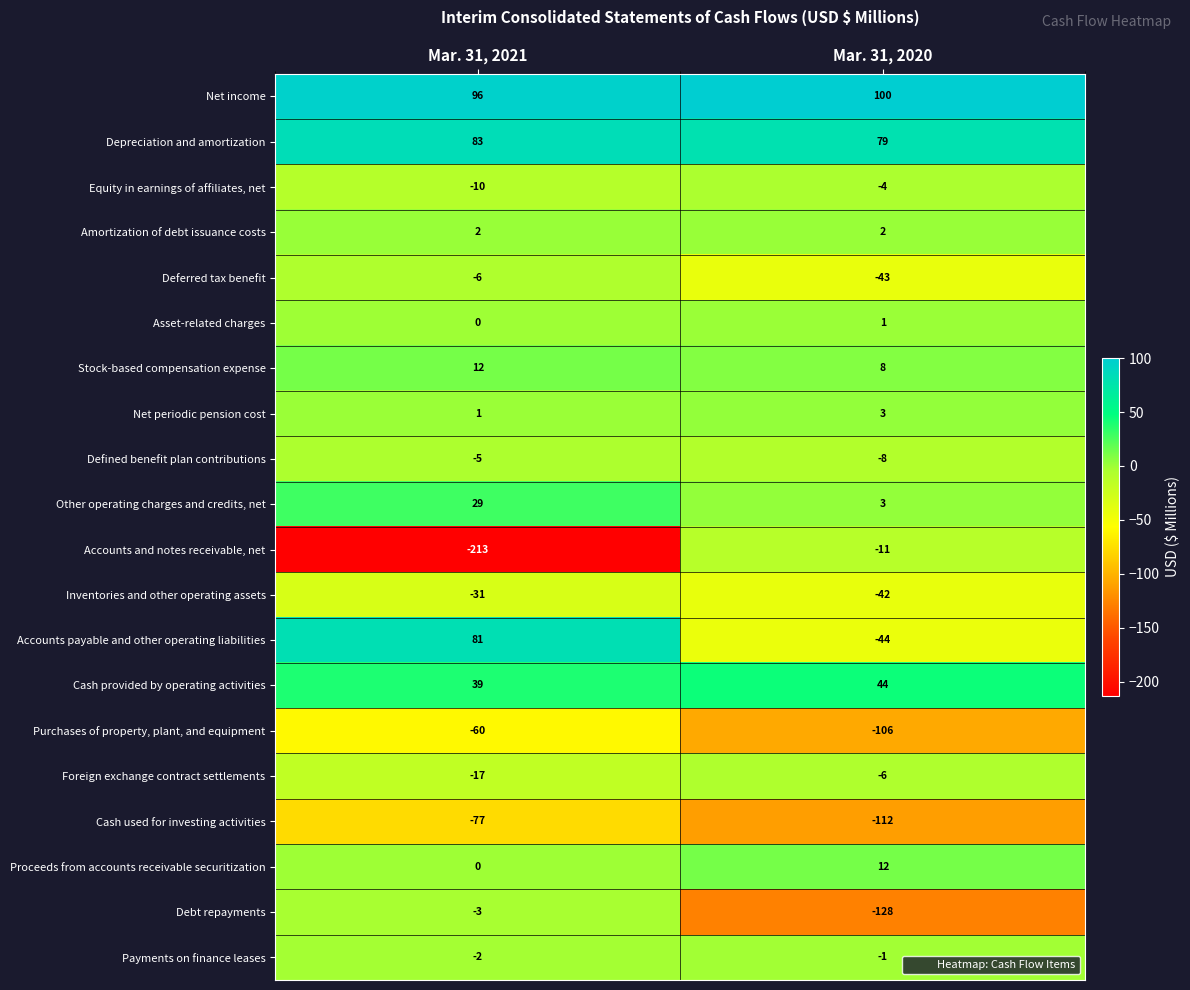

What is the minimum value shown in the chart?

-213